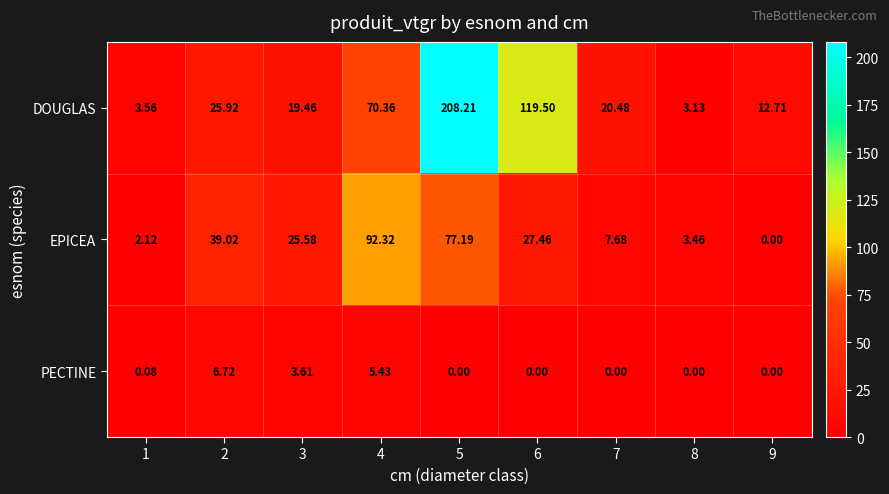

At 8, list the series in order from smallest to largest.

PECTINE, DOUGLAS, EPICEA